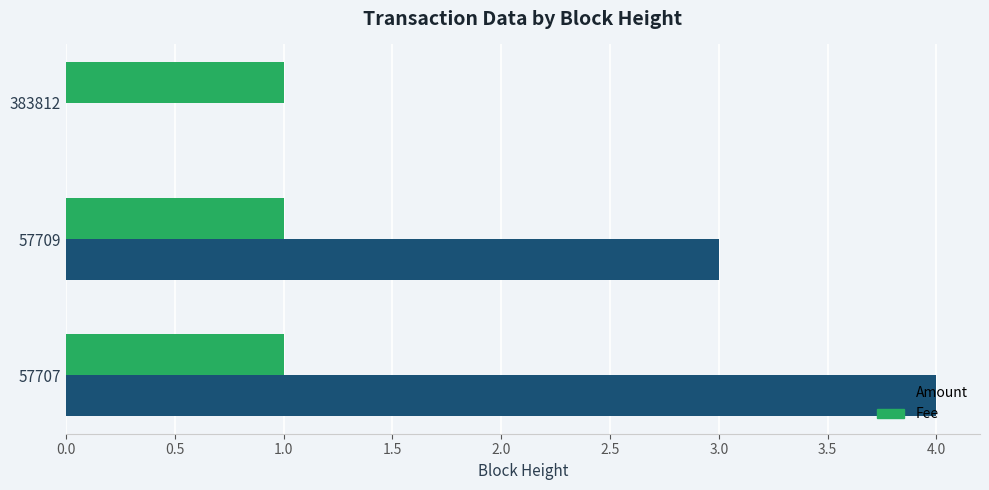

How many distinct data groups are displayed?

2